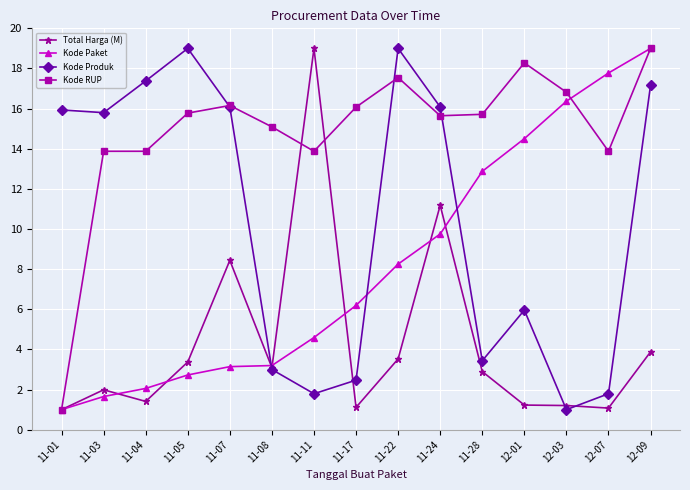

How many lines are shown in the chart?

4